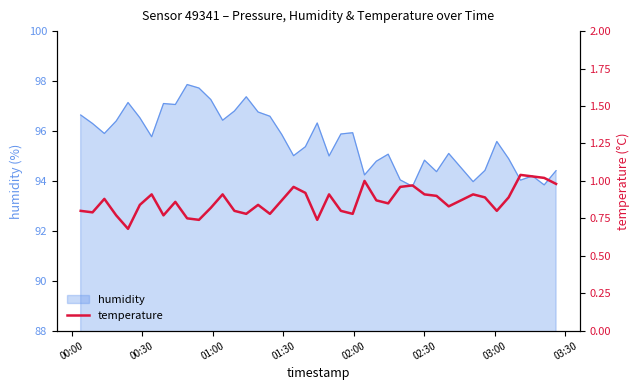

What is the lowest value of the humidity series?

93.8